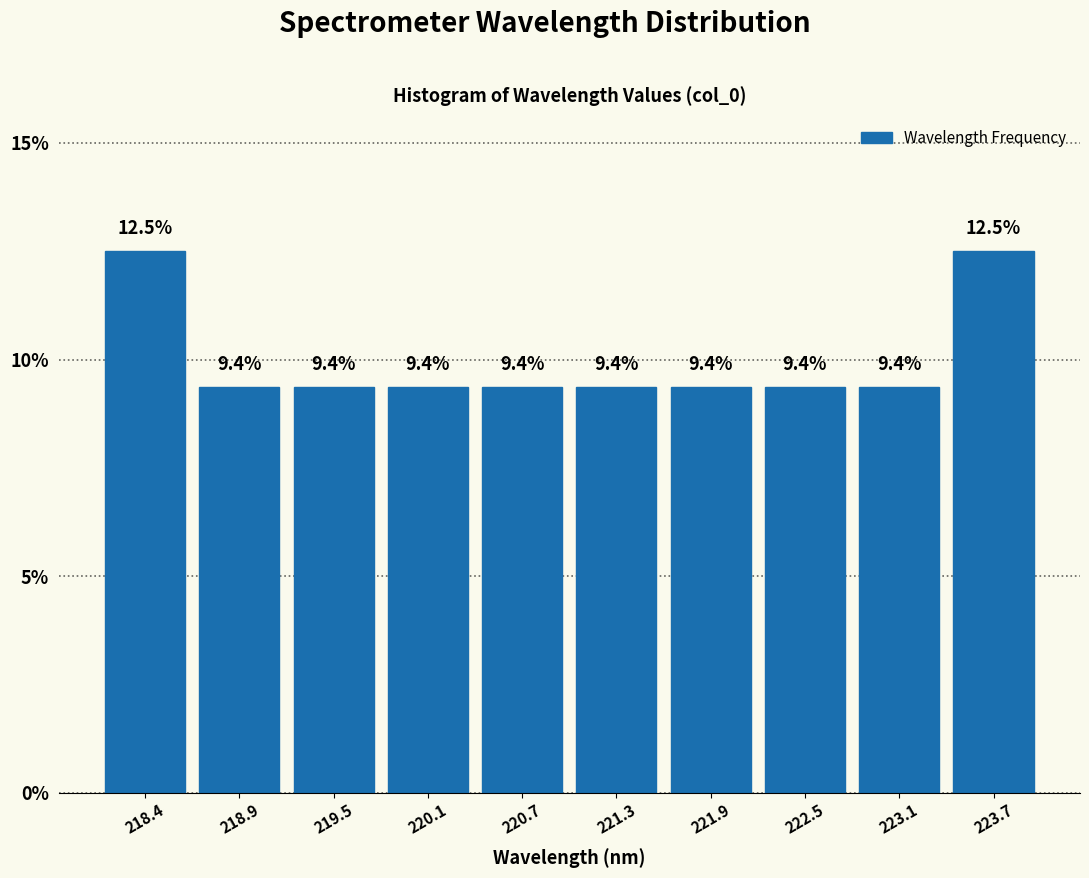

Reading left to right, list every bar in this chart as the range it spans on the x-axis followed by its height. The bar edges are not printed on the chart, so give them approximately, as read against the axis.

218.1 to 218.7: 12.5
218.7 to 219.2: 9.4
219.2 to 219.8: 9.4
219.8 to 220.4: 9.4
220.4 to 221.0: 9.4
221.0 to 221.6: 9.4
221.6 to 222.2: 9.4
222.2 to 222.8: 9.4
222.8 to 223.4: 9.4
223.4 to 224.0: 12.5